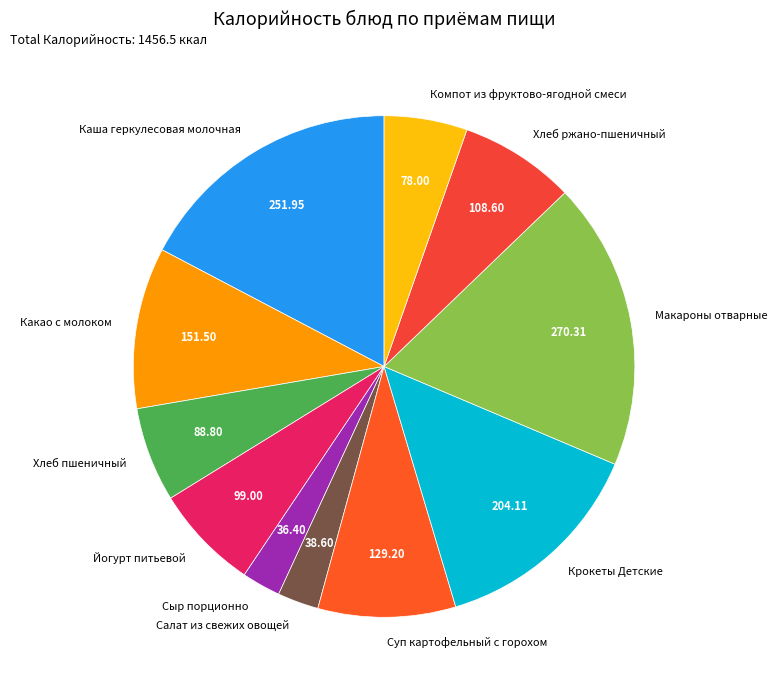

True or false: Йогурт питьевой accounts for 1% of the total.

False